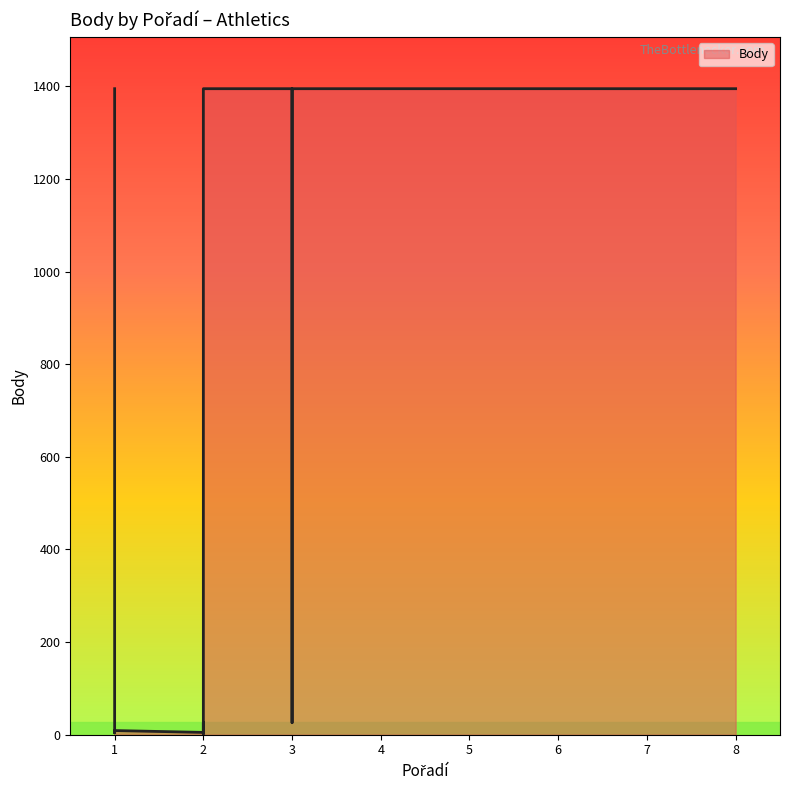

Which has a higher value, 2 or 2?

2